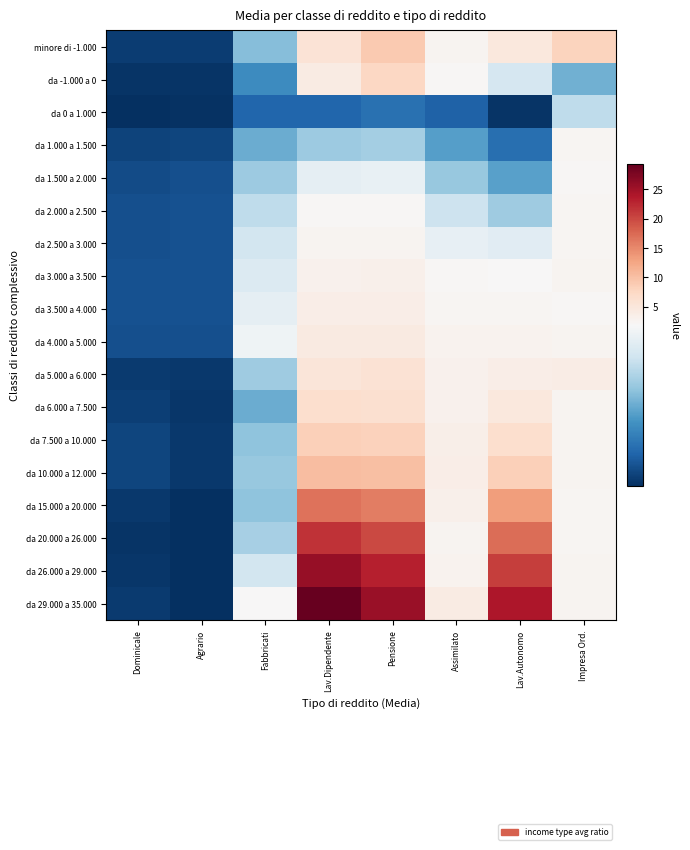

Reading left to right, extract all data points from this chart.

minore di -1.000: Dominicale=0.2	Agrario=0.2	Fabbricati=1.1	Lav.Dipendente=5.7	Pensione=9.0	Assimilato=2.6	Lav.Autonomo=4.8	Impresa Ord.=8.0
da -1.000 a 0: Dominicale=0.1	Agrario=0.1	Fabbricati=0.7	Lav.Dipendente=4.0	Pensione=7.4	Assimilato=2.2	Lav.Autonomo=1.6	Impresa Ord.=1.0
da 0 a 1.000: Dominicale=0.1	Agrario=0.1	Fabbricati=0.5	Lav.Dipendente=0.5	Pensione=0.5	Assimilato=0.4	Lav.Autonomo=0.1	Impresa Ord.=1.4
da 1.000 a 1.500: Dominicale=0.2	Agrario=0.2	Fabbricati=1.0	Lav.Dipendente=1.2	Pensione=1.2	Assimilato=0.9	Lav.Autonomo=0.5	Impresa Ord.=2.4
da 1.500 a 2.000: Dominicale=0.3	Agrario=0.3	Fabbricati=1.2	Lav.Dipendente=1.7	Pensione=1.7	Assimilato=1.2	Lav.Autonomo=0.9	Impresa Ord.=2.1
da 2.000 a 2.500: Dominicale=0.3	Agrario=0.3	Fabbricati=1.4	Lav.Dipendente=2.1	Pensione=2.2	Assimilato=1.5	Lav.Autonomo=1.2	Impresa Ord.=2.4
da 2.500 a 3.000: Dominicale=0.3	Agrario=0.3	Fabbricati=1.5	Lav.Dipendente=2.6	Pensione=2.6	Assimilato=1.7	Lav.Autonomo=1.6	Impresa Ord.=2.4
da 3.000 a 3.500: Dominicale=0.3	Agrario=0.3	Fabbricati=1.6	Lav.Dipendente=3.1	Pensione=3.1	Assimilato=2.1	Lav.Autonomo=1.9	Impresa Ord.=2.7
da 3.500 a 4.000: Dominicale=0.3	Agrario=0.3	Fabbricati=1.7	Lav.Dipendente=3.6	Pensione=3.6	Assimilato=2.4	Lav.Autonomo=2.3	Impresa Ord.=2.2
da 4.000 a 5.000: Dominicale=0.3	Agrario=0.3	Fabbricati=1.8	Lav.Dipendente=4.3	Pensione=4.3	Assimilato=2.7	Lav.Autonomo=2.8	Impresa Ord.=2.5
da 5.000 a 6.000: Dominicale=0.1	Agrario=0.1	Fabbricati=1.2	Lav.Dipendente=5.2	Pensione=5.7	Assimilato=3.0	Lav.Autonomo=3.7	Impresa Ord.=3.8
da 6.000 a 7.500: Dominicale=0.2	Agrario=0.1	Fabbricati=1.0	Lav.Dipendente=6.4	Pensione=6.3	Assimilato=3.1	Lav.Autonomo=4.8	Impresa Ord.=2.6
da 7.500 a 10.000: Dominicale=0.2	Agrario=0.1	Fabbricati=1.1	Lav.Dipendente=8.3	Pensione=8.2	Assimilato=3.4	Lav.Autonomo=6.5	Impresa Ord.=2.6
da 10.000 a 12.000: Dominicale=0.2	Agrario=0.1	Fabbricati=1.2	Lav.Dipendente=10.4	Pensione=10.1	Assimilato=3.8	Lav.Autonomo=8.3	Impresa Ord.=2.5
da 15.000 a 20.000: Dominicale=0.1	Agrario=0.1	Fabbricati=1.1	Lav.Dipendente=16.8	Pensione=15.8	Assimilato=3.2	Lav.Autonomo=13.3	Impresa Ord.=2.4
da 20.000 a 26.000: Dominicale=0.1	Agrario=0.1	Fabbricati=1.3	Lav.Dipendente=21.6	Pensione=19.9	Assimilato=2.7	Lav.Autonomo=17.2	Impresa Ord.=2.4
da 26.000 a 29.000: Dominicale=0.1	Agrario=0.1	Fabbricati=1.5	Lav.Dipendente=25.8	Pensione=23.1	Assimilato=2.9	Lav.Autonomo=20.7	Impresa Ord.=2.6
da 29.000 a 35.000: Dominicale=0.1	Agrario=0.1	Fabbricati=1.9	Lav.Dipendente=29.2	Pensione=25.5	Assimilato=4.0	Lav.Autonomo=24.1	Impresa Ord.=2.5